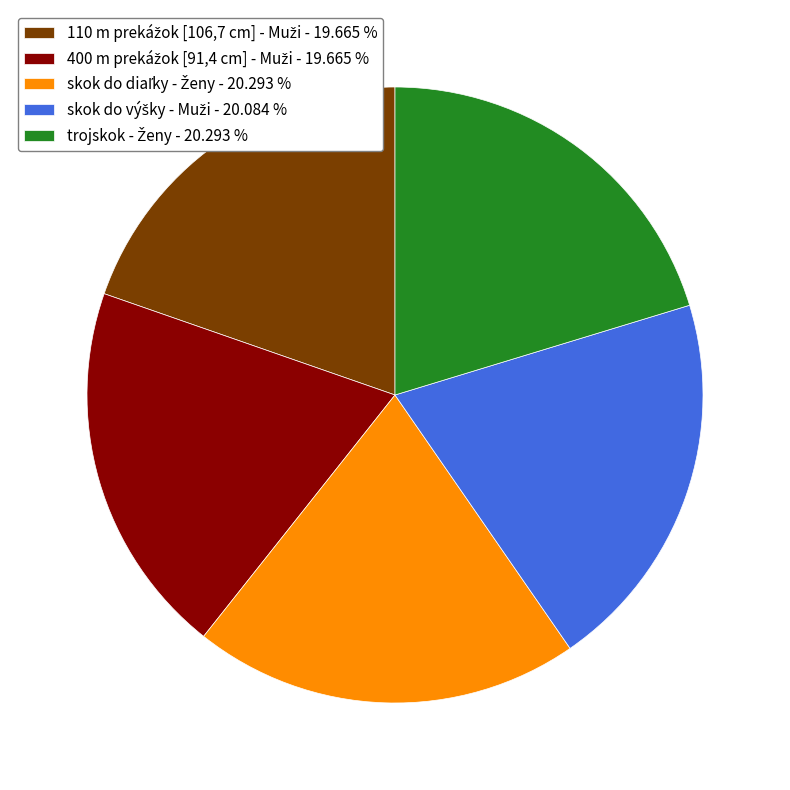

Is there a majority slice in this chart?

No